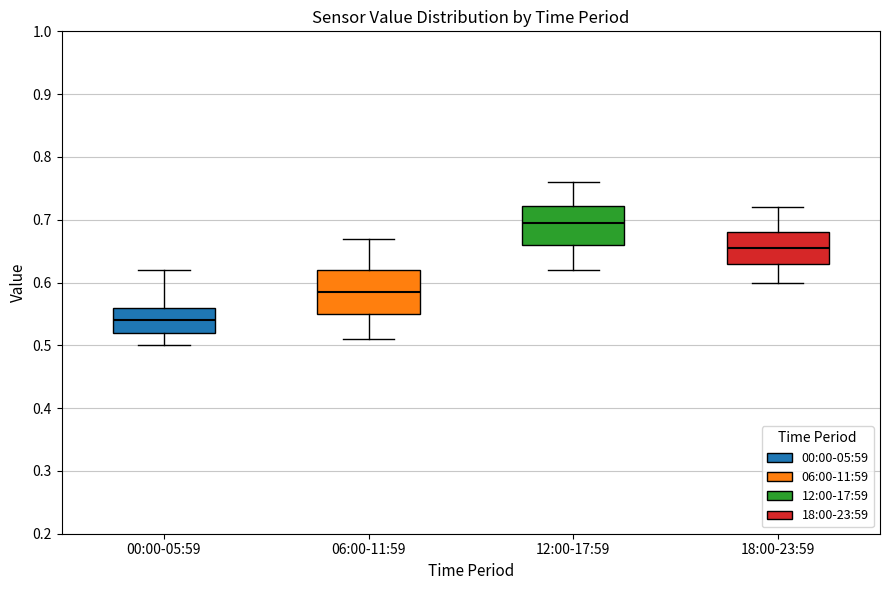

Reading left to right, transcribe this box plot: for each box, give where its median line is, the range the box spans, and where its two whiskers end, as read against the y-axis. The values are not printed on the chart, so give them approximately, as read against the axis.

00:00-05:59: median 0.54, box 0.52 to 0.56, whiskers 0.50 to 0.62
06:00-11:59: median 0.59, box 0.55 to 0.62, whiskers 0.51 to 0.67
12:00-17:59: median 0.70, box 0.66 to 0.72, whiskers 0.62 to 0.76
18:00-23:59: median 0.66, box 0.63 to 0.68, whiskers 0.60 to 0.72